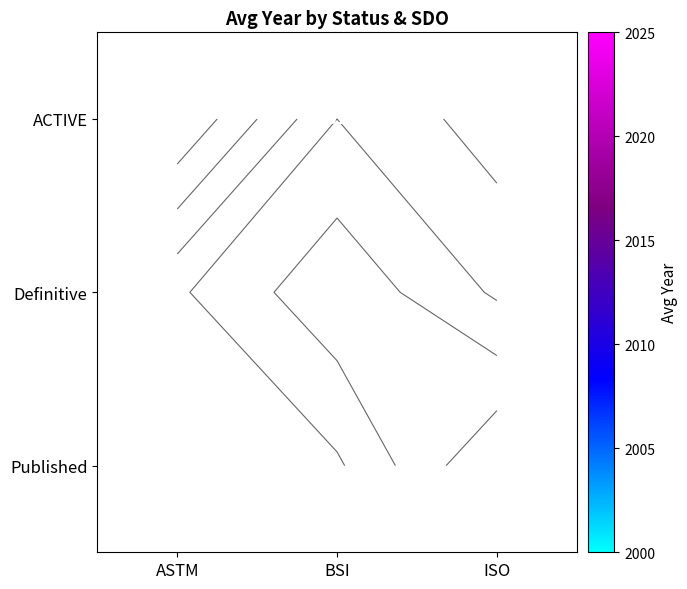

At ISO, list the series in order from smallest to largest.

Definitive, ACTIVE, Published